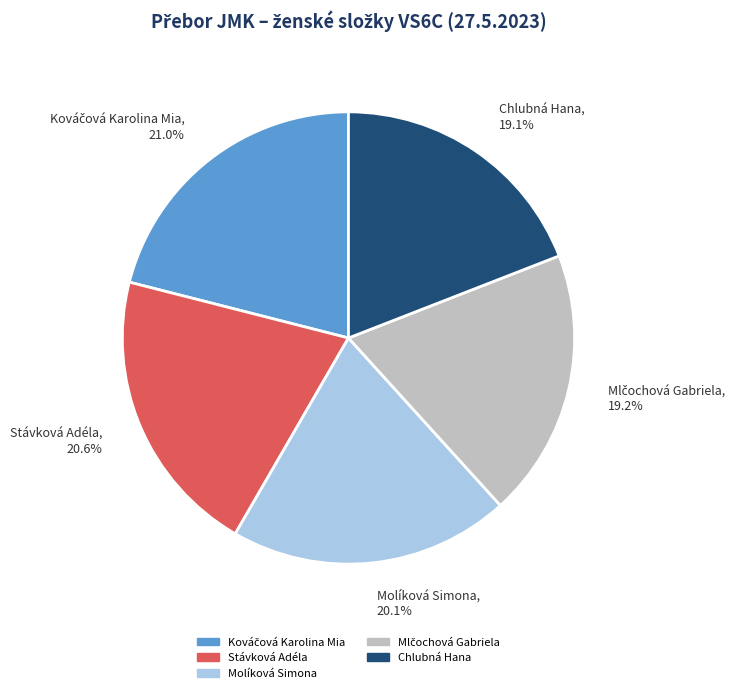

Between Stávková Adéla and Molíková Simona, which is larger?

Stávková Adéla